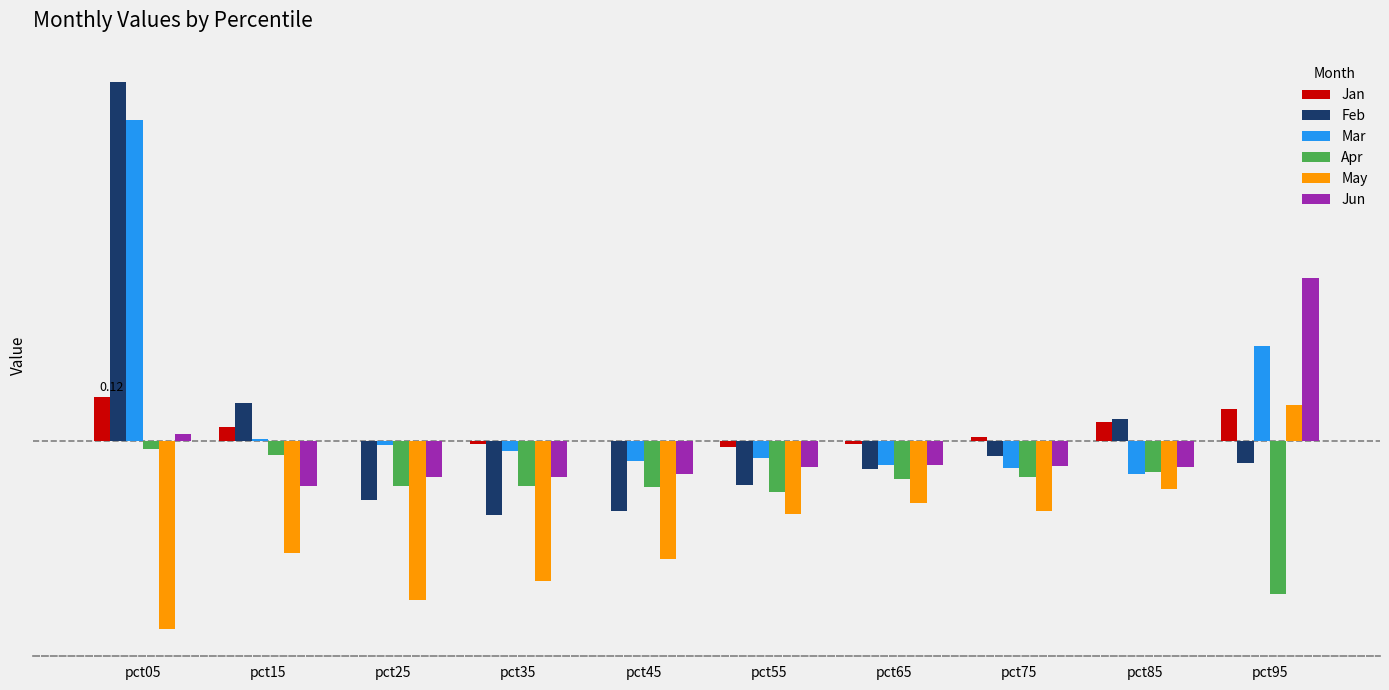

Which series has the largest total across all categories?

Mar